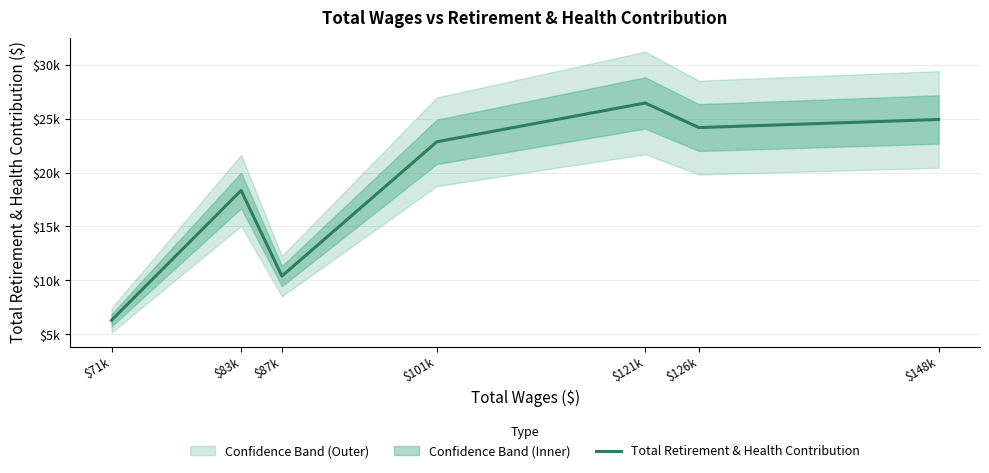

Which has a higher value, $101k or $83k?

$101k